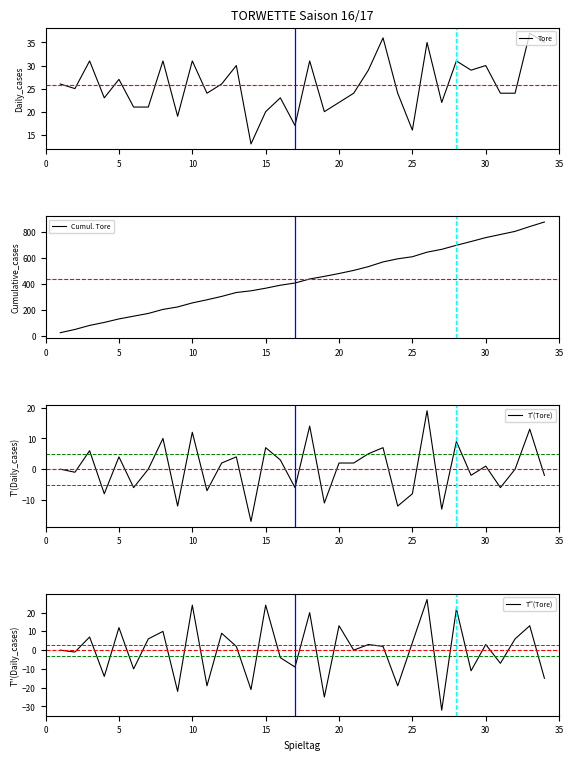

The Tore series shows 20 at 15. True or false?

True